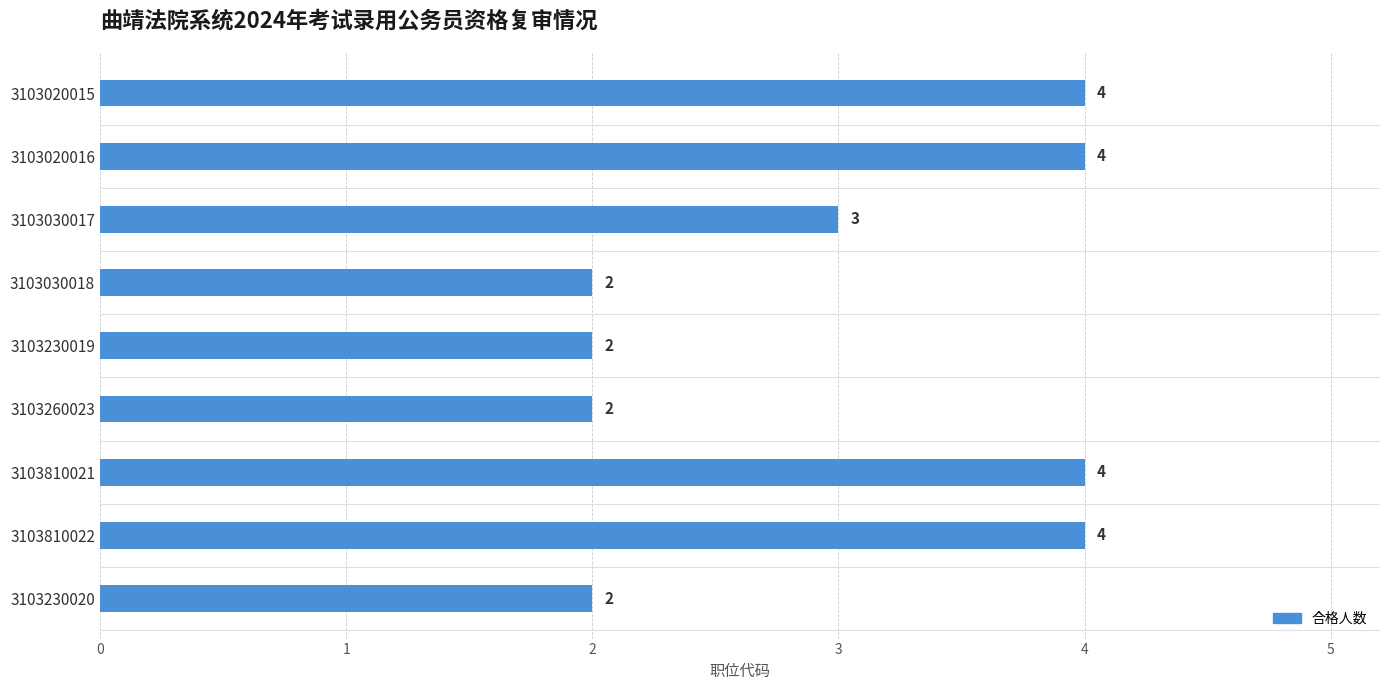

Read the value at 3103810021.

4